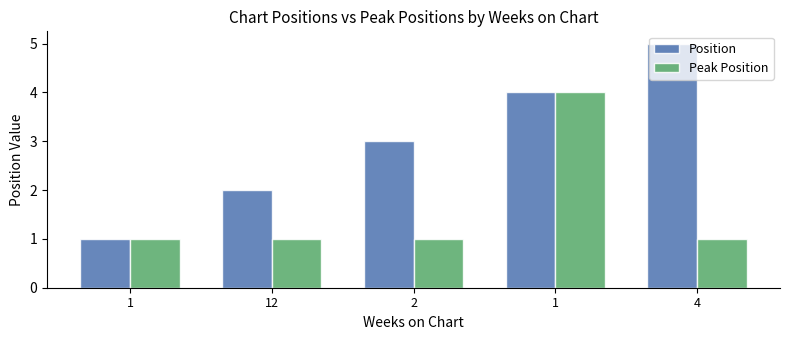

Are the bars grouped side by side (vs. stacked)?

Yes